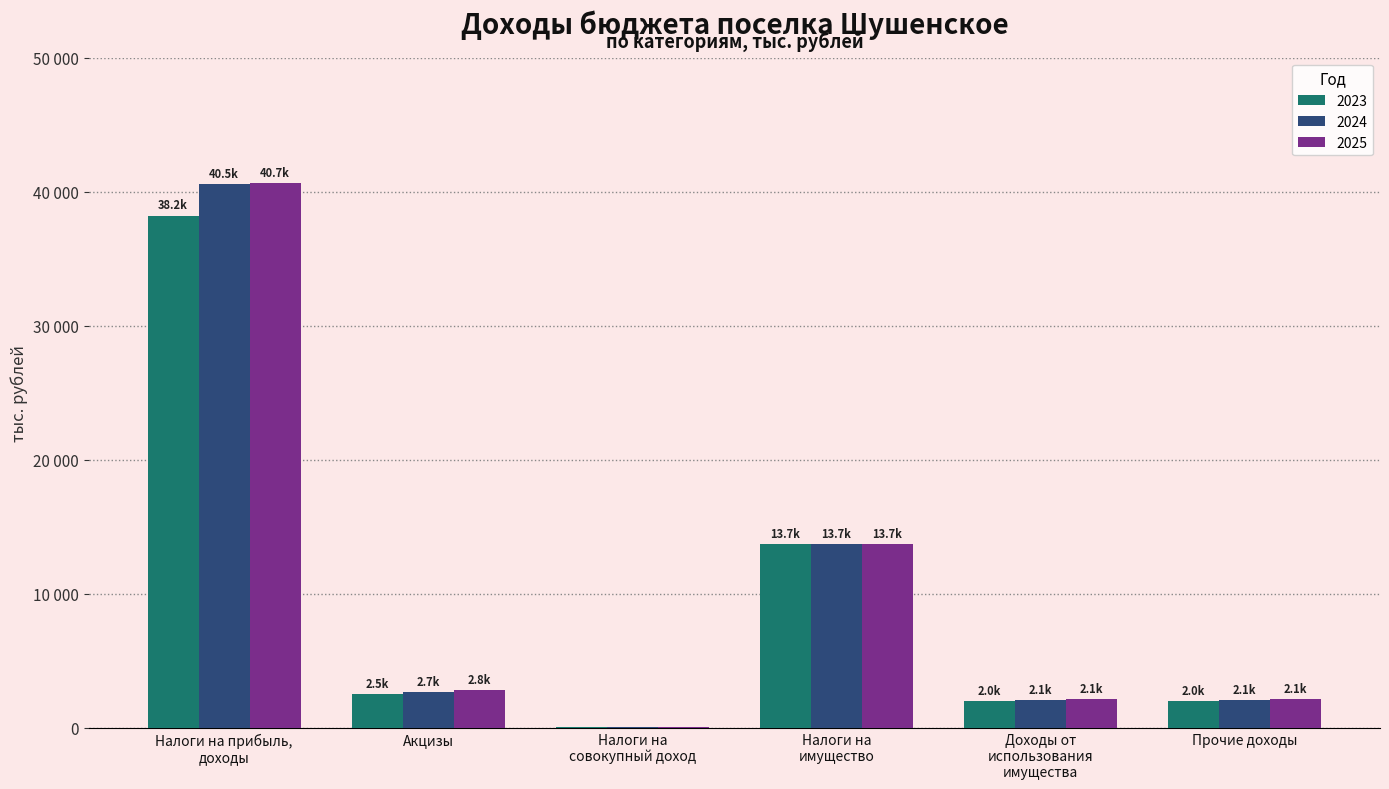

At which label is 2025 closest to 20359?

Налоги на
имущество